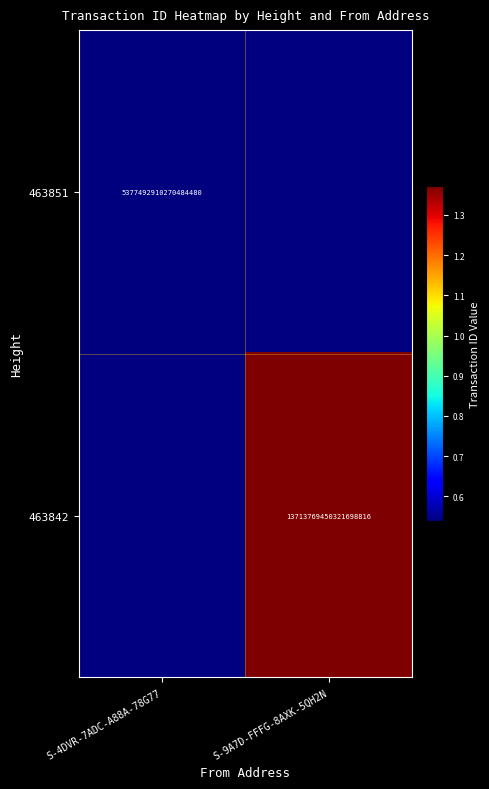

True or false: 463851 has a value of 8549025797233857536.0 at S-4DVR-7ADC-A88A-78G77.

False